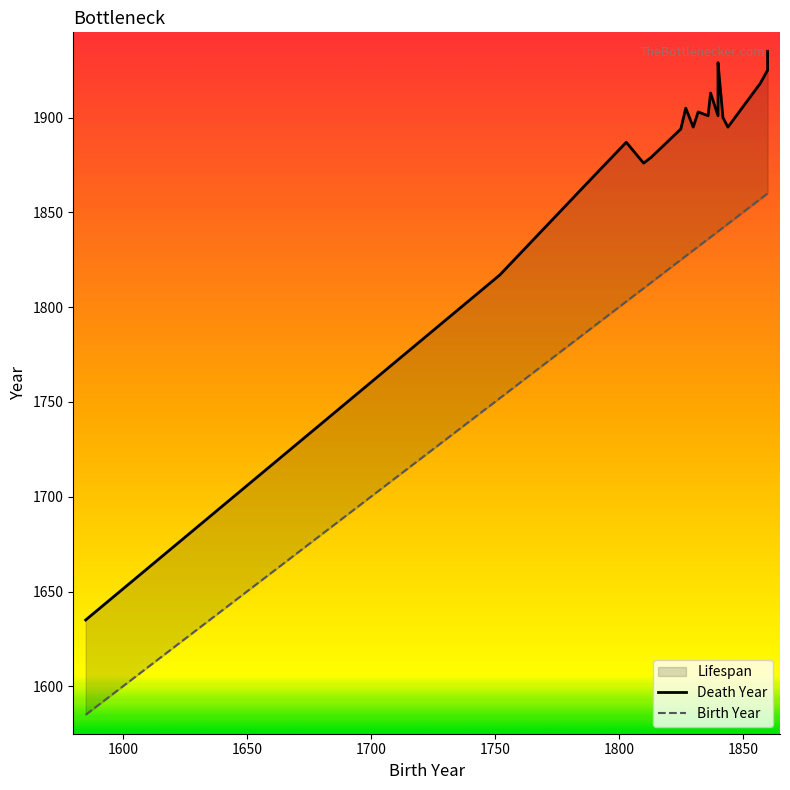

What is the maximum value for Death Year?

1935